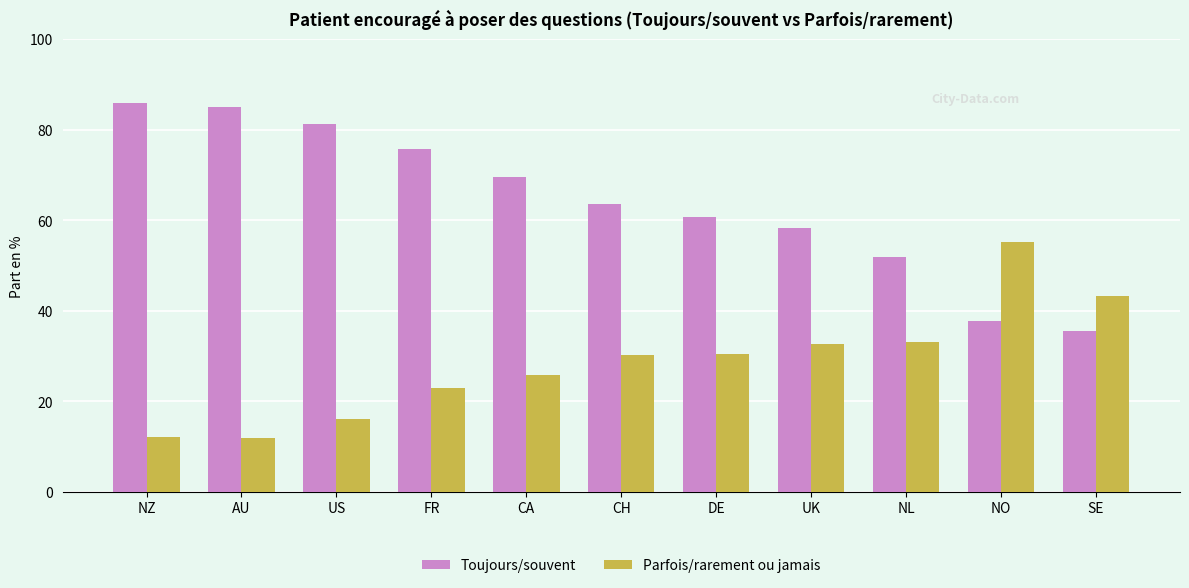

What is the difference between the maximum and second lowest values in the Parfois/rarement ou jamais series?

43.0